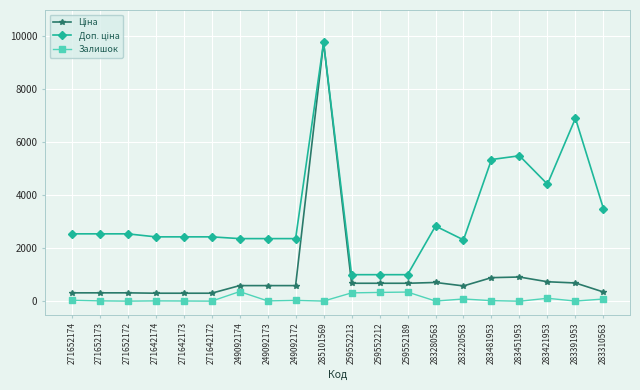

What is the total value across all series at 259552189?

2032.0